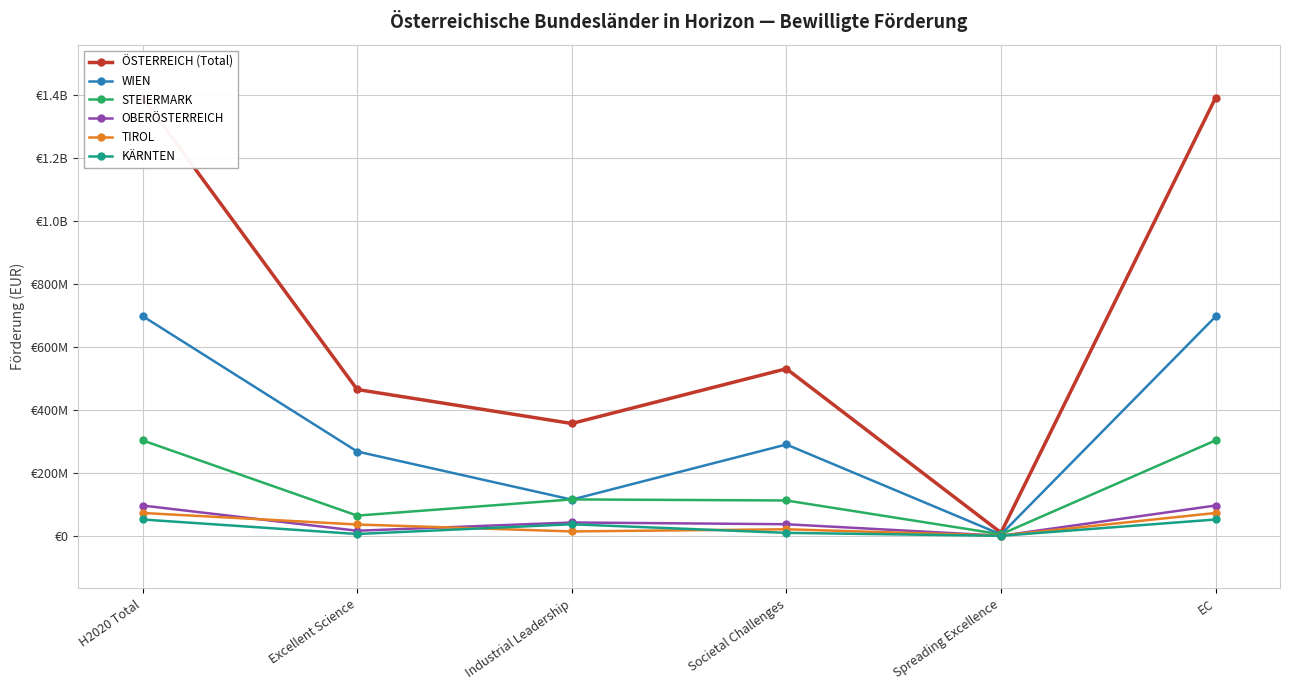

What are all the series names shown in the legend?

ÖSTERREICH (Total), WIEN, STEIERMARK, OBERÖSTERREICH, TIROL, KÄRNTEN